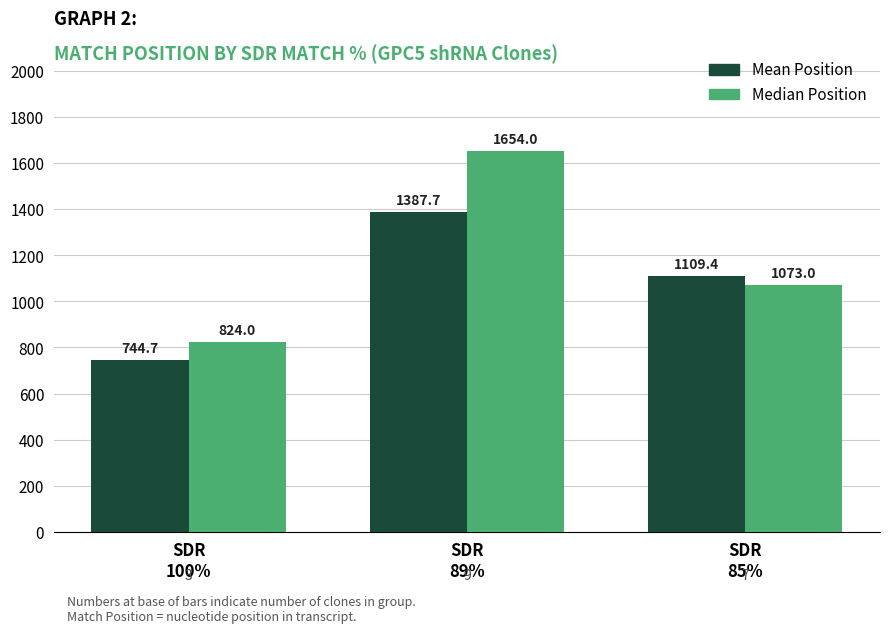

Reading left to right, what are all the values shown in this chart?

Mean Position: SDR
100%=744.7	SDR
89%=1387.7	SDR
85%=1109.4
Median Position: SDR
100%=824.0	SDR
89%=1654.0	SDR
85%=1073.0